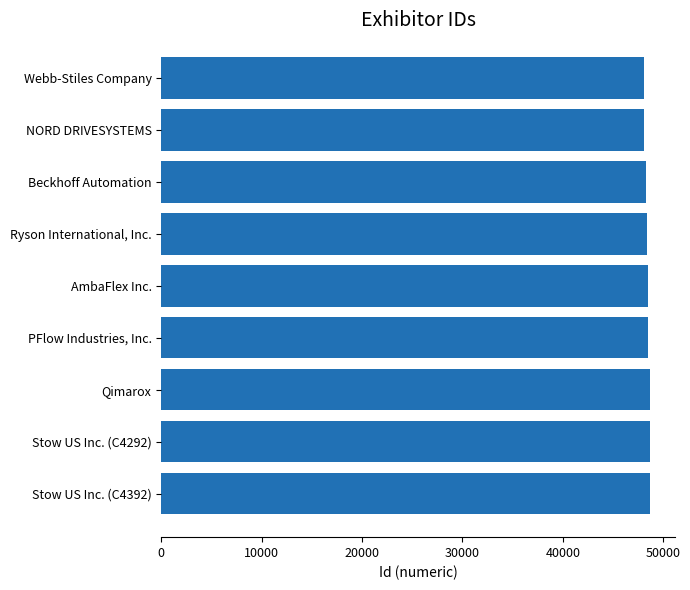

What is the label of the 7th bar from the top?

Qimarox